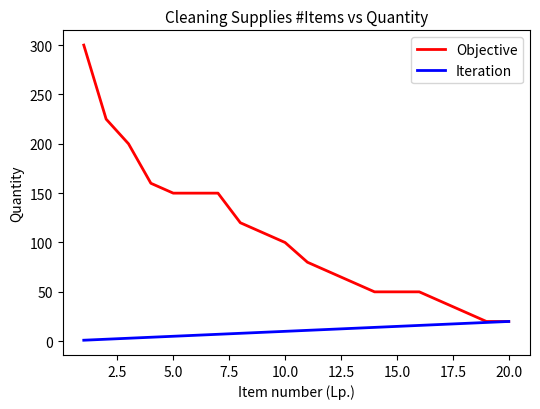

Which series has the largest total across all categories?

Objective